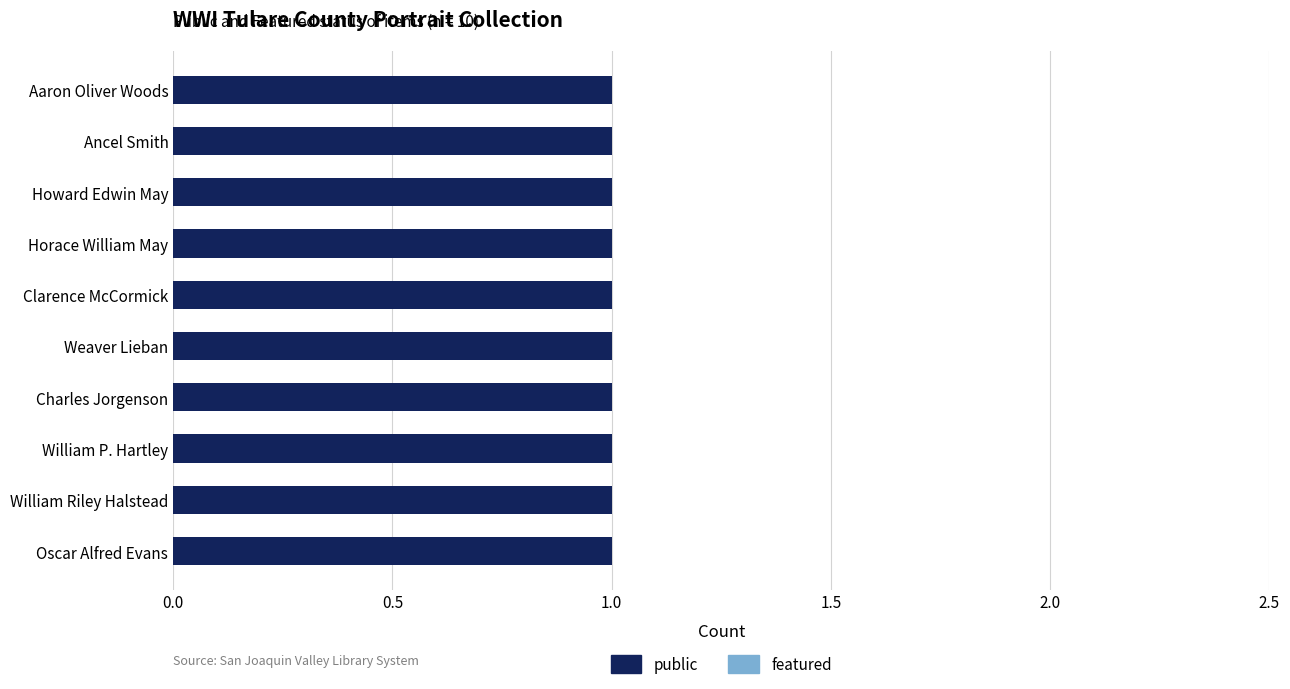

At how many categories does at least one series exceed 0?

10